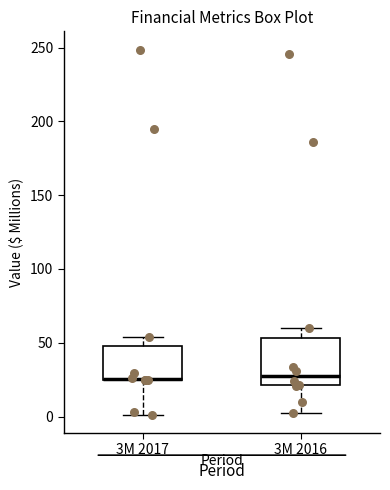

Where does the lower whisker of the box for 3M 2017 end on the y-axis? The values are not printed on the chart, so give them approximately, as read against the axis.

0